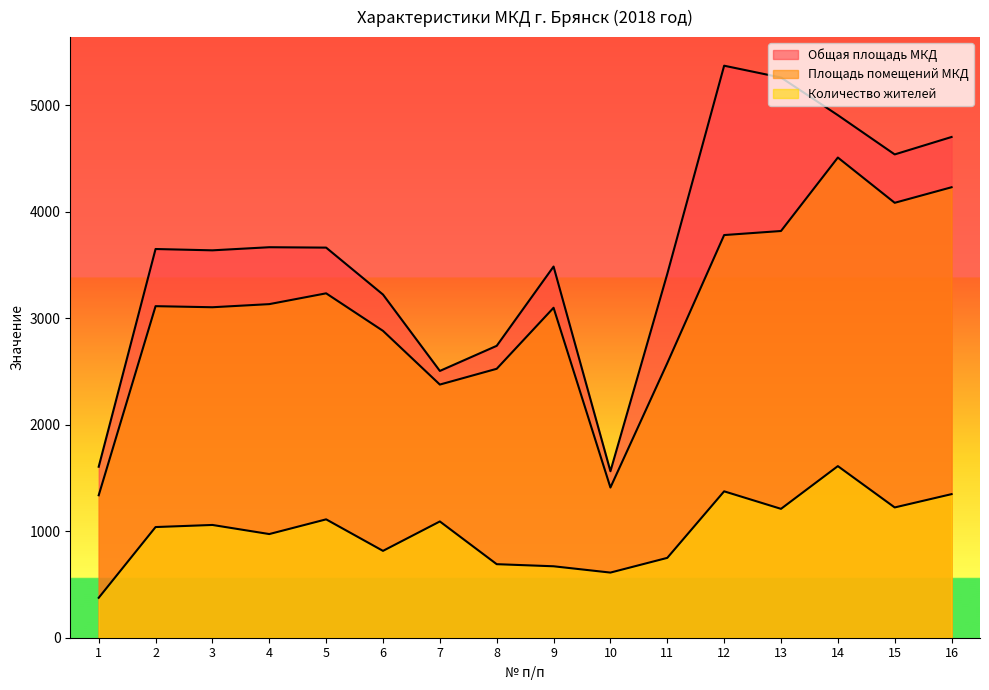

Is it true that Общая площадь МКД equals 1898.8 at 9?

False